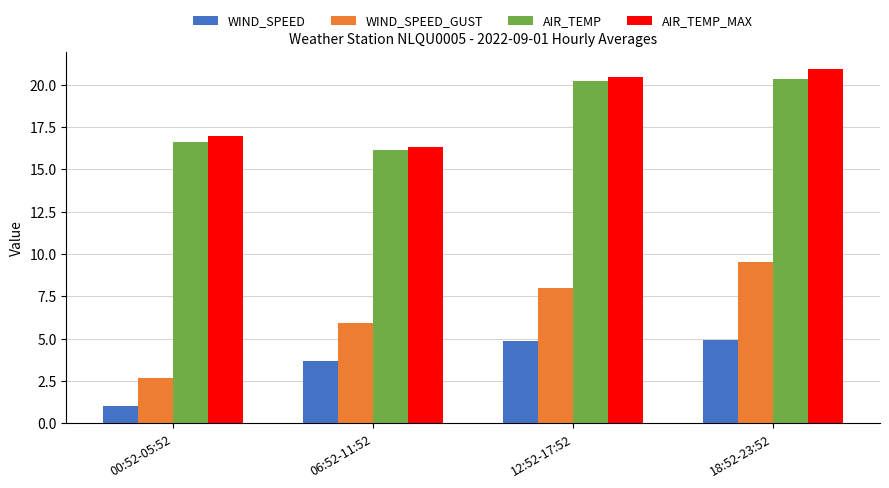

How many bars are there in each group?

4